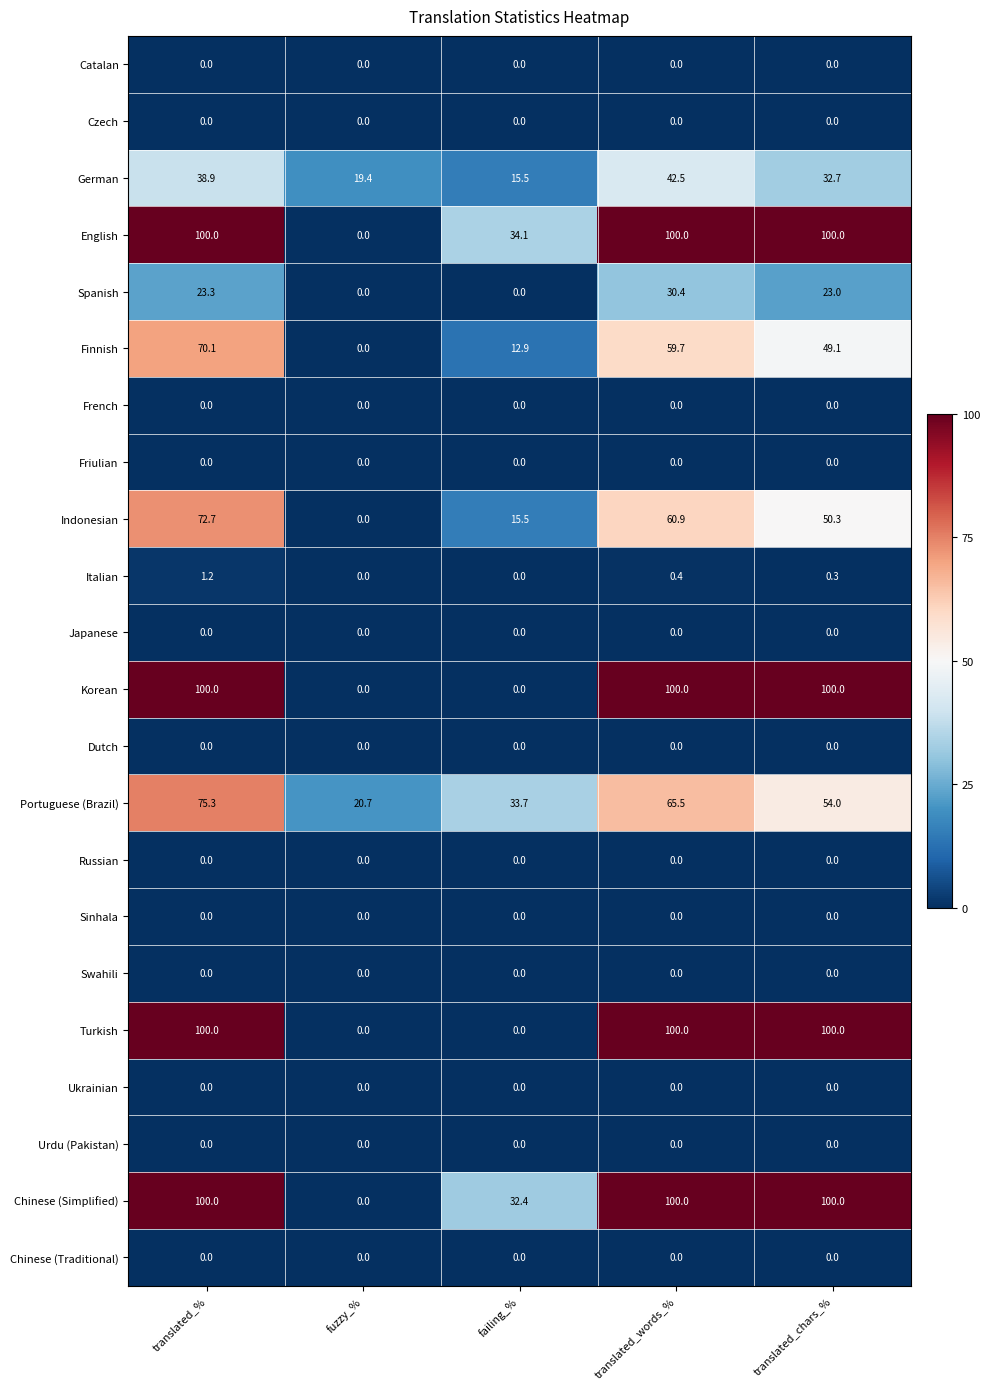

What is the difference between the maximum and minimum values in the Portuguese (Brazil) series?

54.6